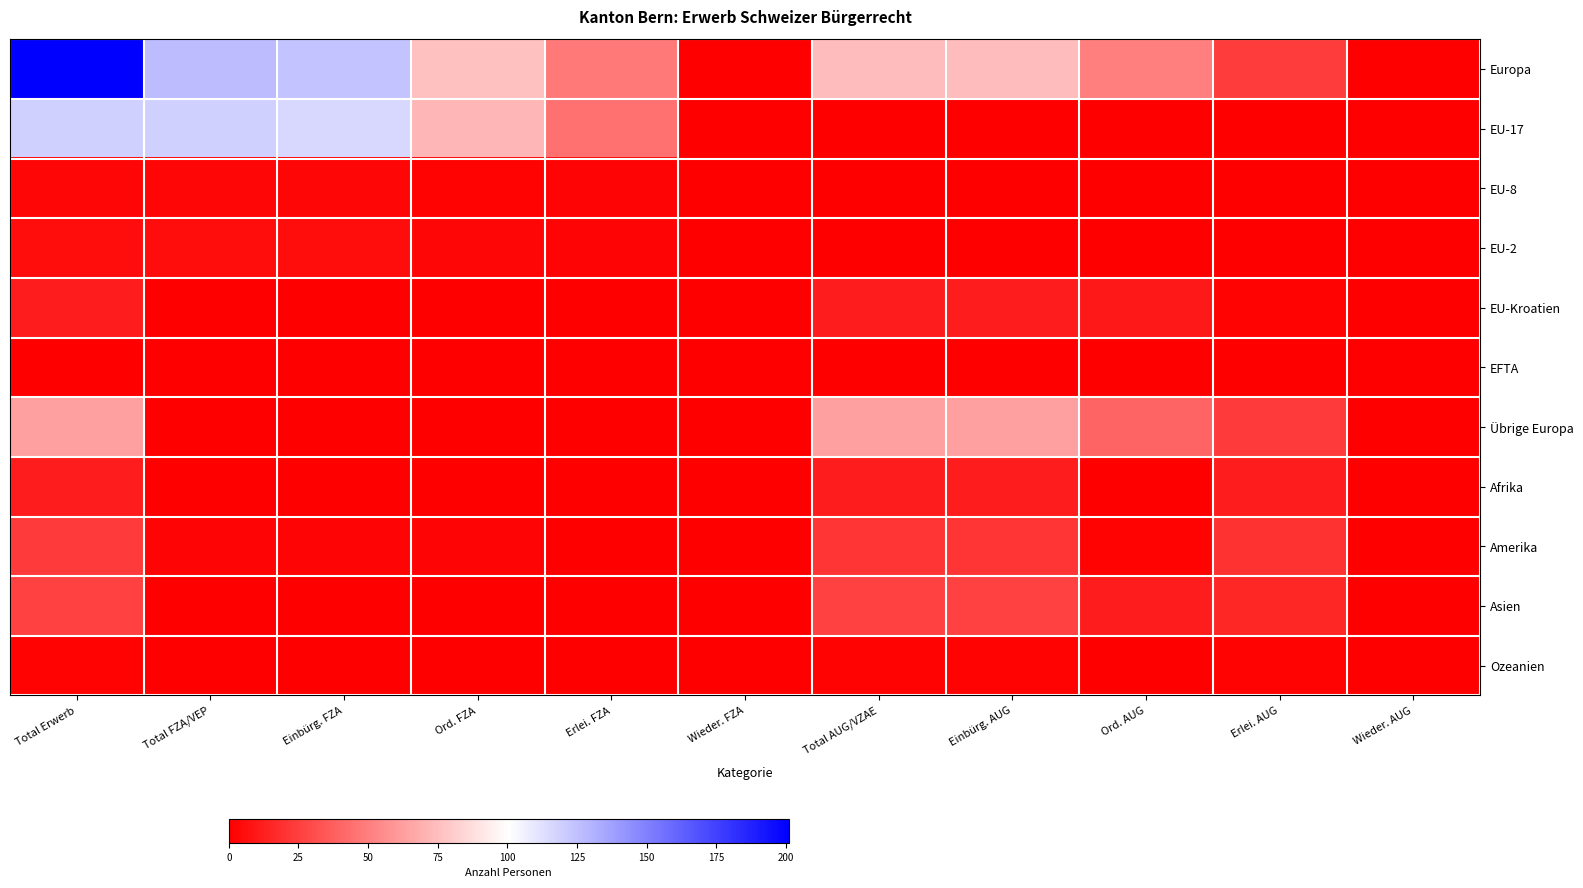

What is the difference between the highest and lowest values at Total Erwerb?

201